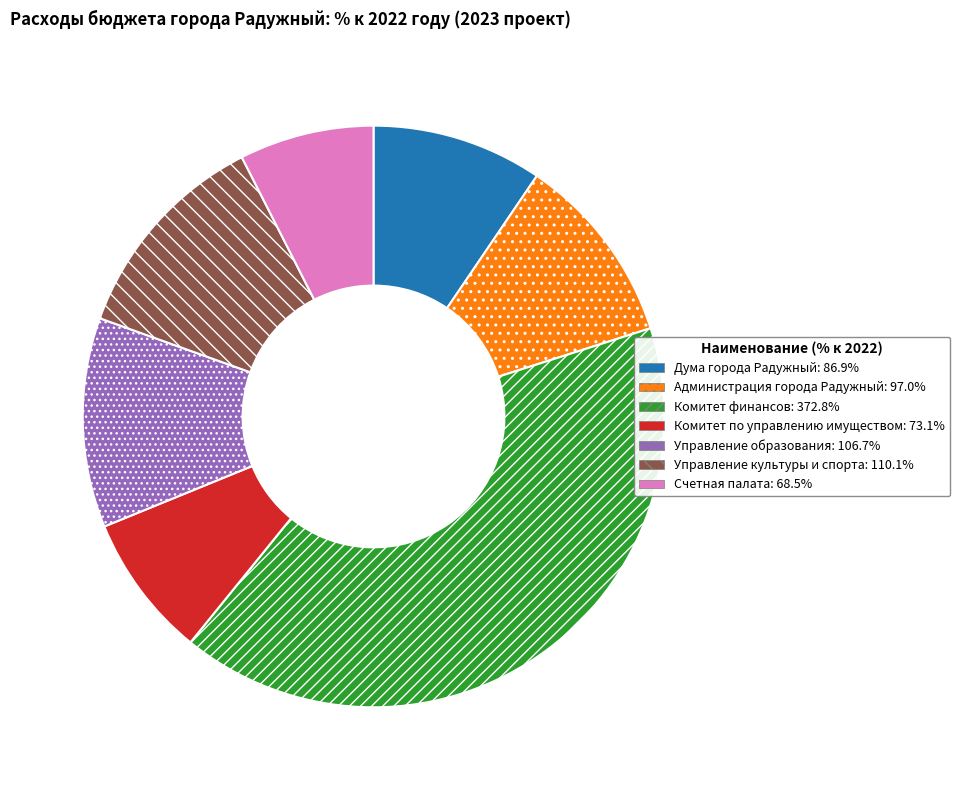

Is there any slice that represents more than half of the pie?

No